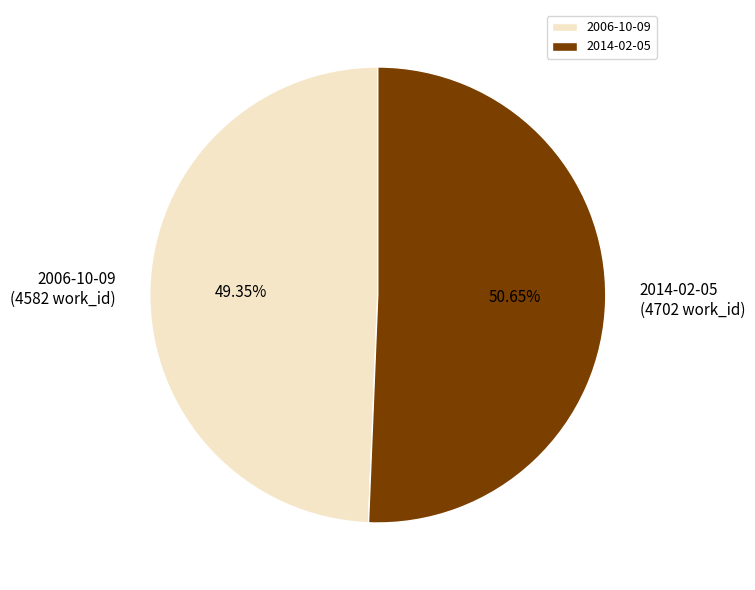

Rank the categories by value from lowest to highest.

2006-10-09, 2014-02-05